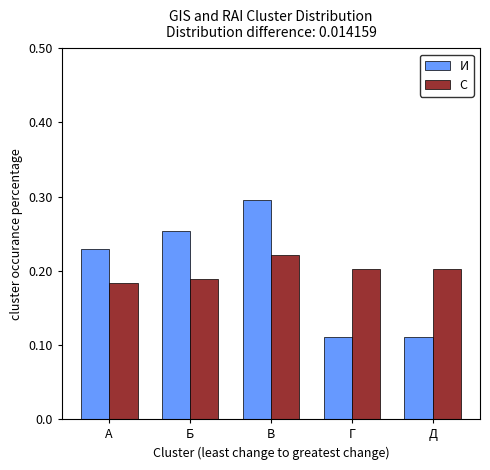

Between А and Д, which series saw the biggest shift?

И